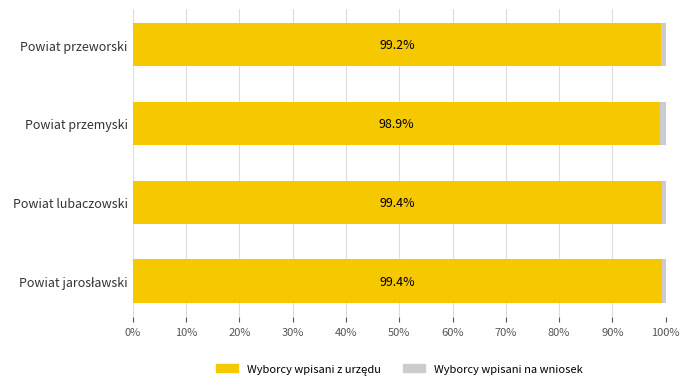

What is the total value across all series at Powiat lubaczowski?

100.0